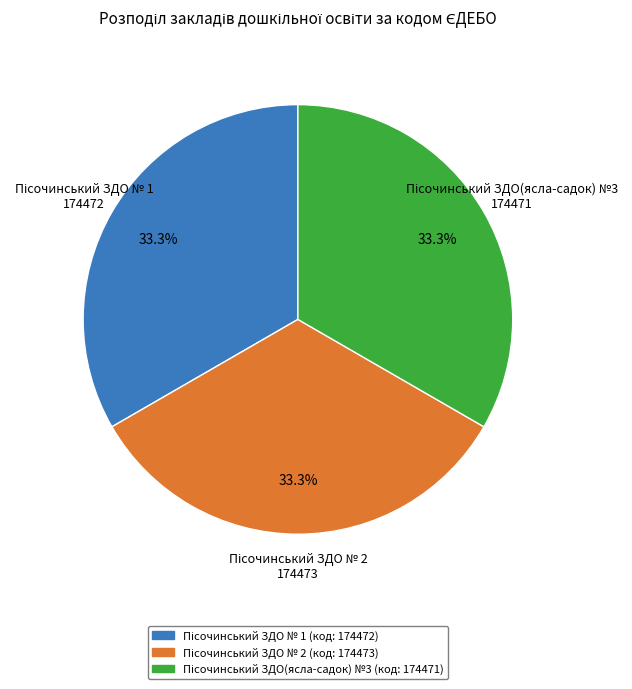

Is there a majority slice in this chart?

No